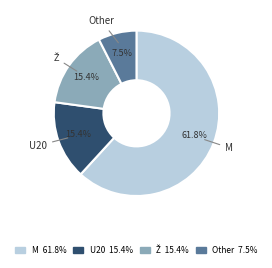

What percentage is NOT represented by Other 7.5%?

92.3%